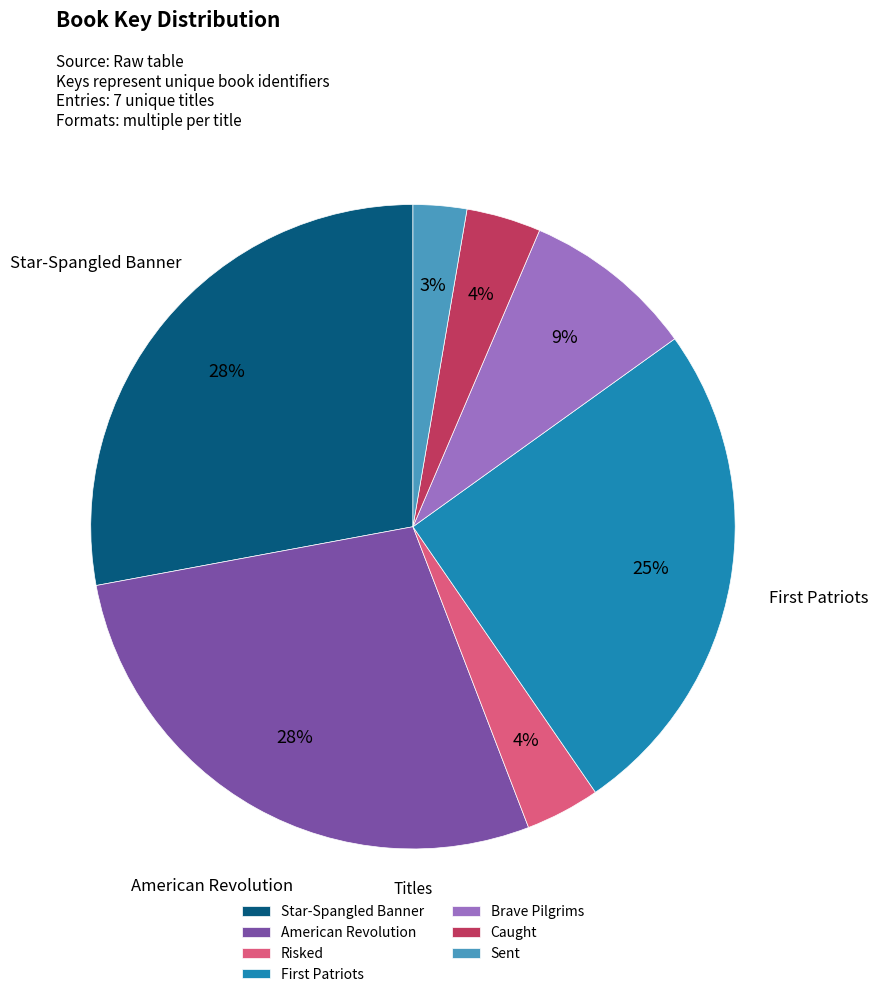

Is there a majority slice in this chart?

No